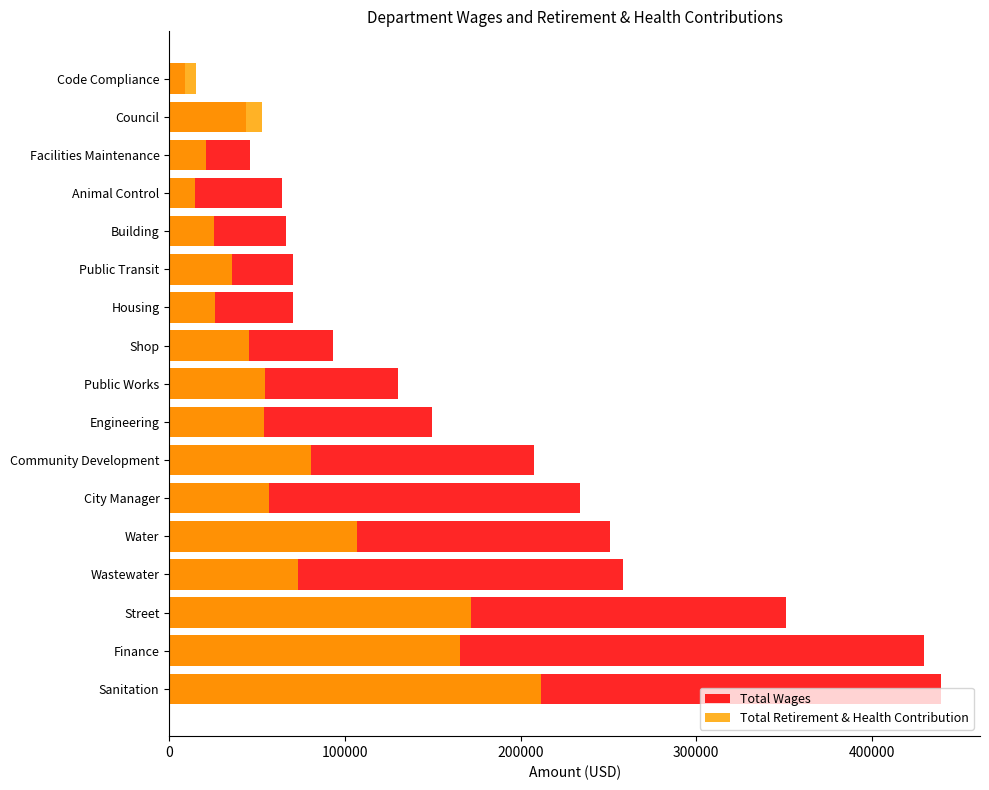

How many groups of bars are there?

17